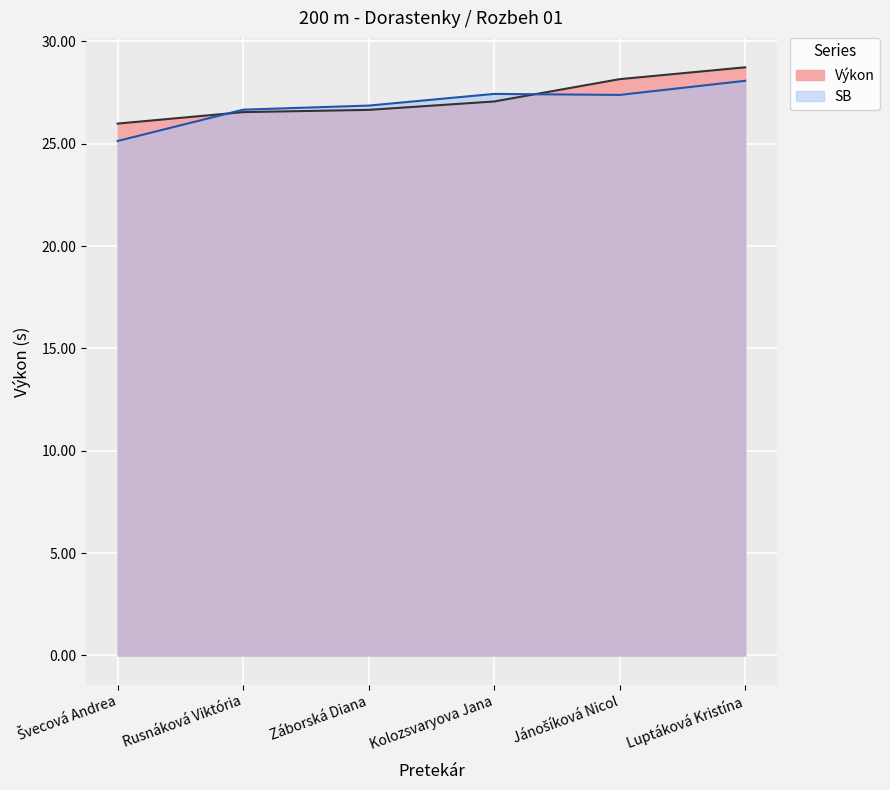

The value of SB at Záborská Diana is 26.9. True or false?

True